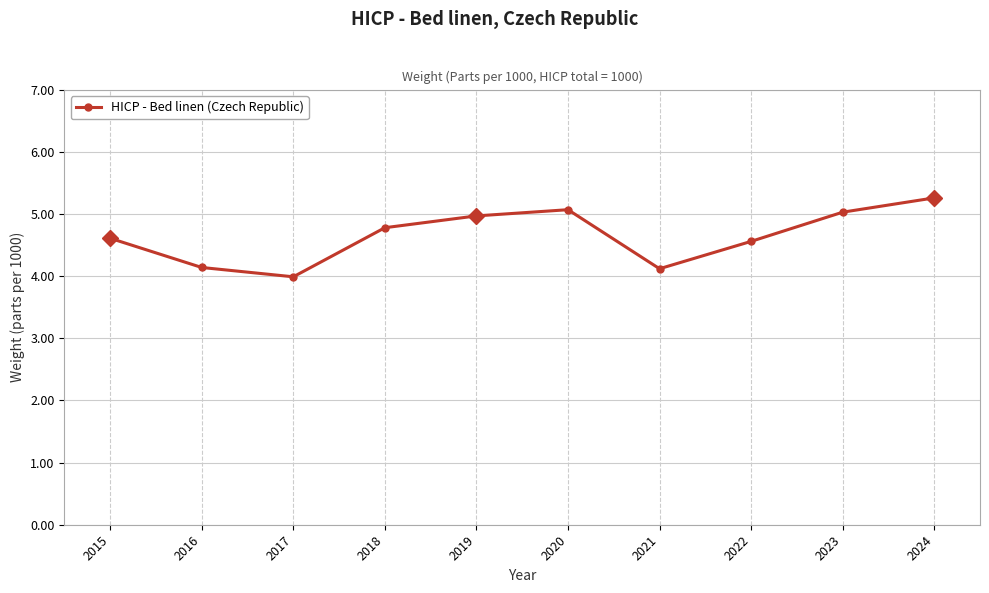

How many lines are shown in the chart?

1